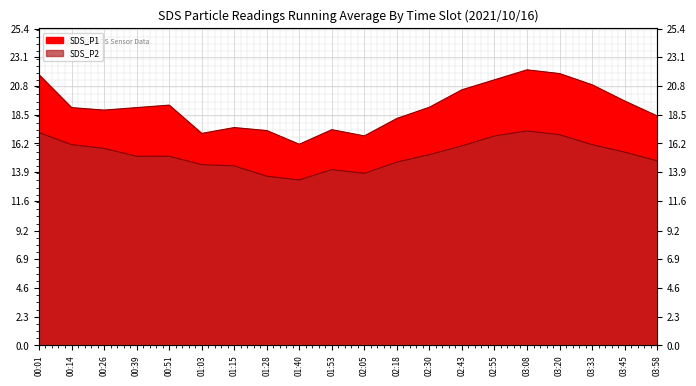

True or false: SDS_P2 and SDS_P1 cross at least once.

False